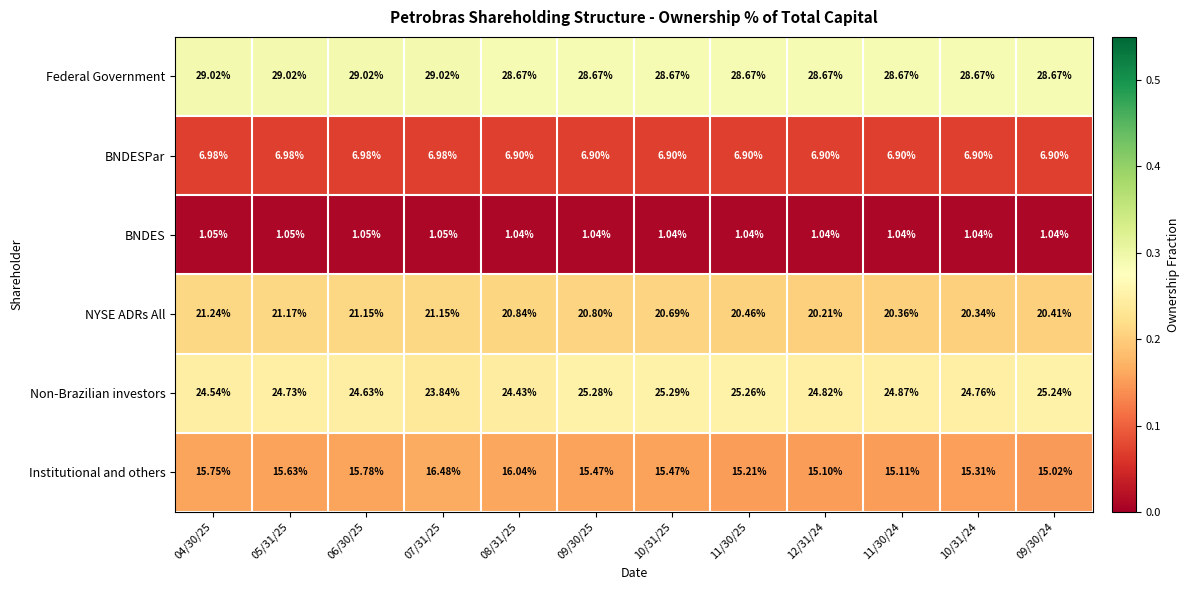

Which series has the largest total across all categories?

Federal Government